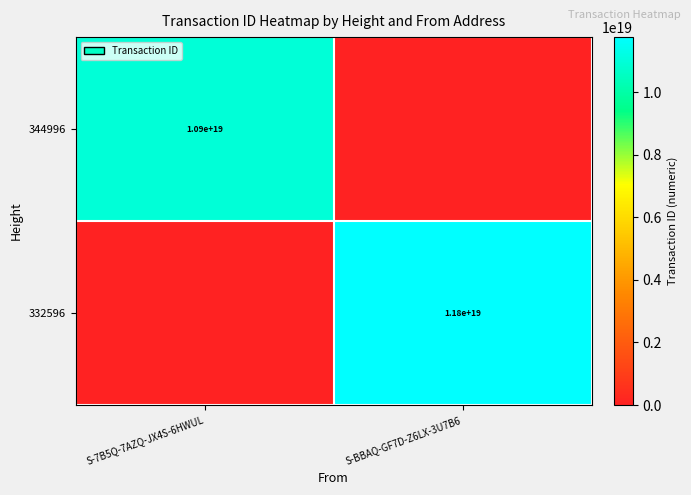

The value of 344996 at S-7B5Q-7AZQ-JX4S-6HWUL is 10900000000000000000. True or false?

True